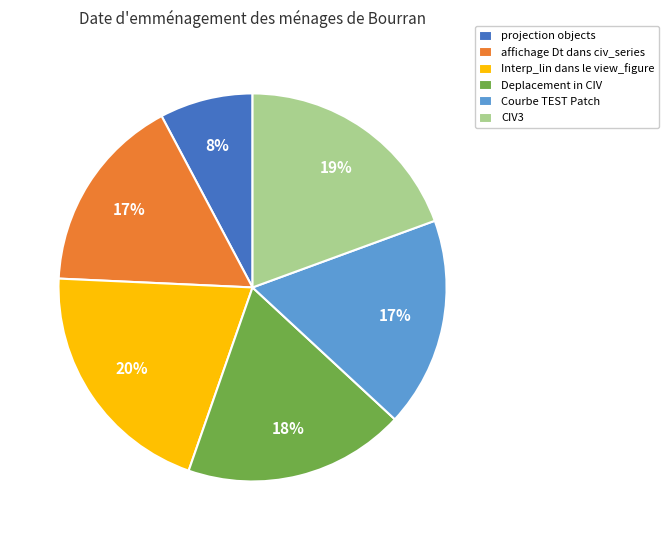

How many segments does this pie chart have?

6